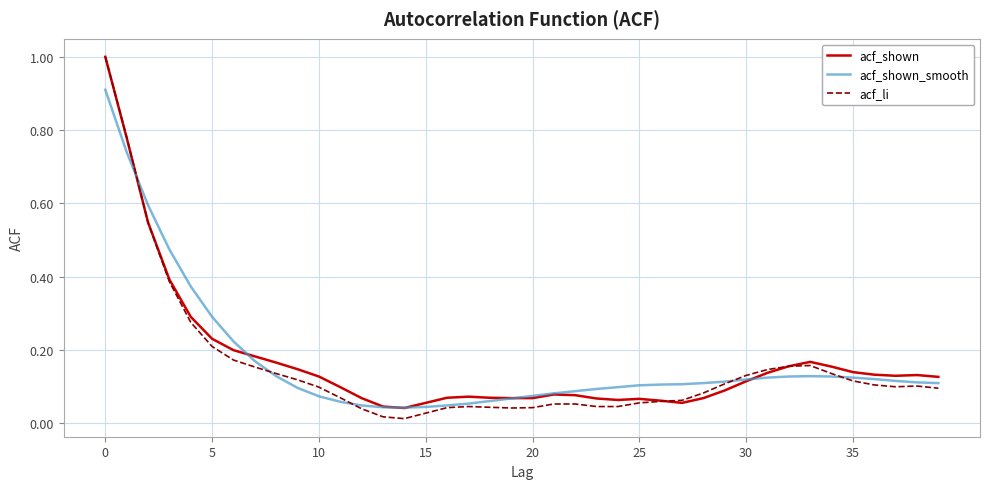

Count the number of data series in this chart.

3